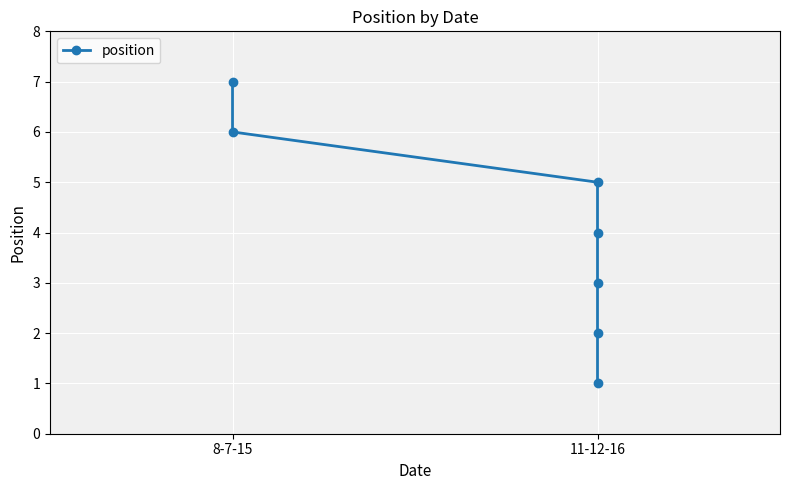

True or false: there are more than 0 points higher than both neighbors.

False